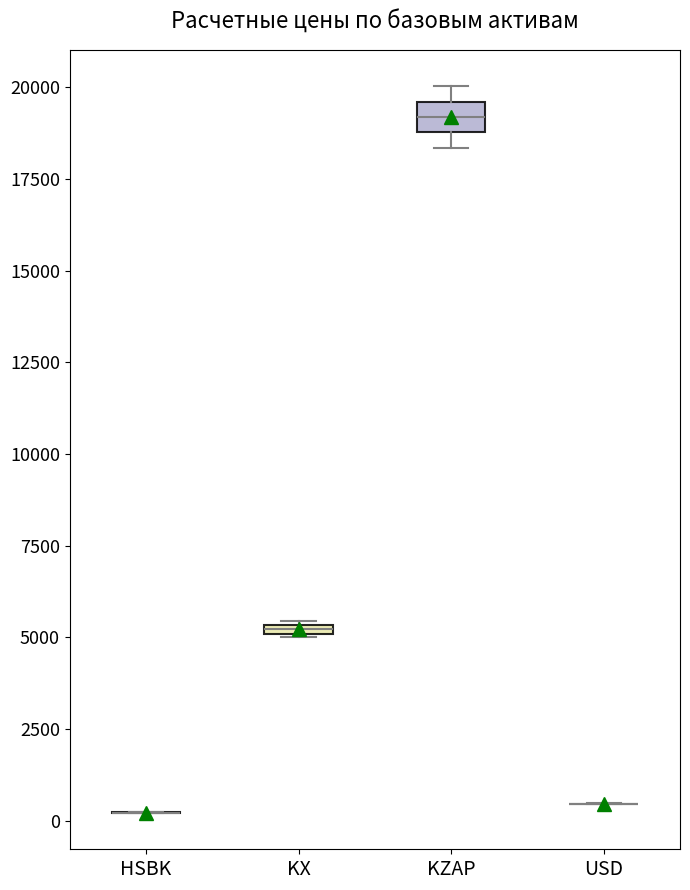

Where is the upper edge of the box for KZAP on the y-axis? The values are not printed on the chart, so give them approximately, as read against the axis.

19500